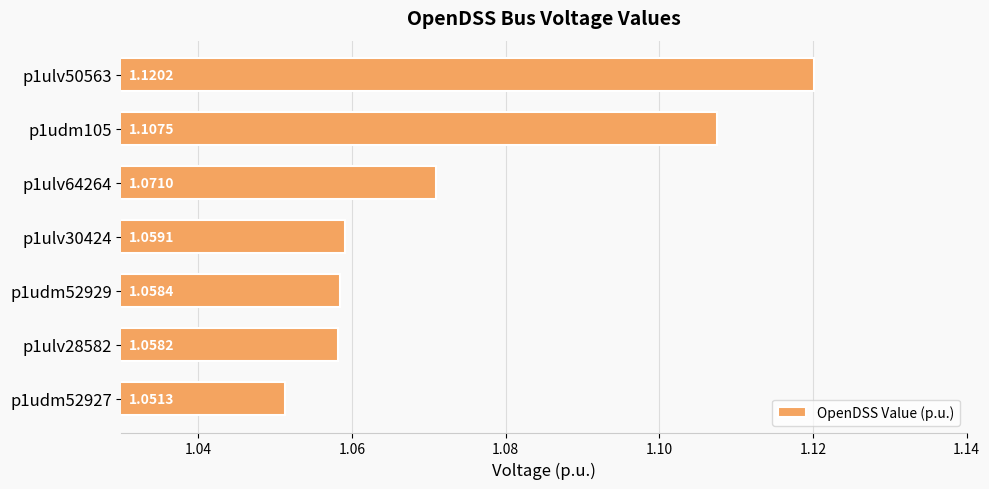

What is the difference between the maximum and minimum values?

0.1